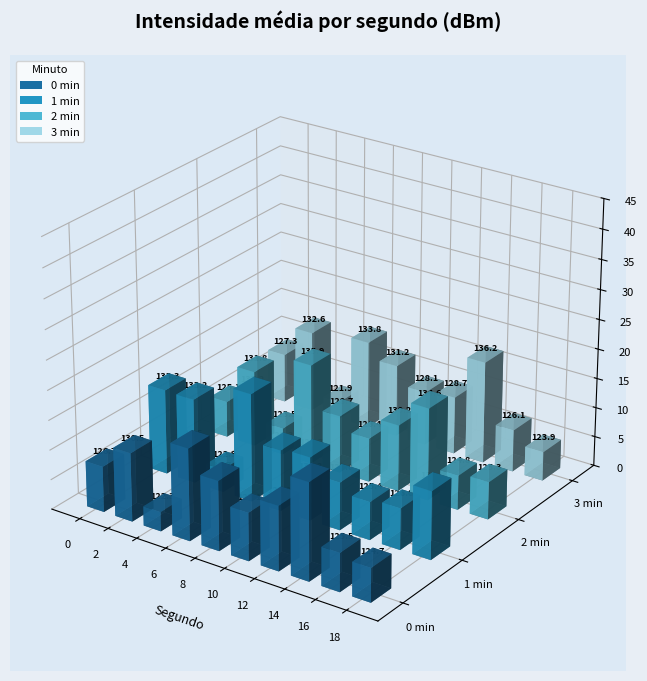

Rank the series by their average value, from lowest to highest.

3 min, 0 min, 2 min, 1 min